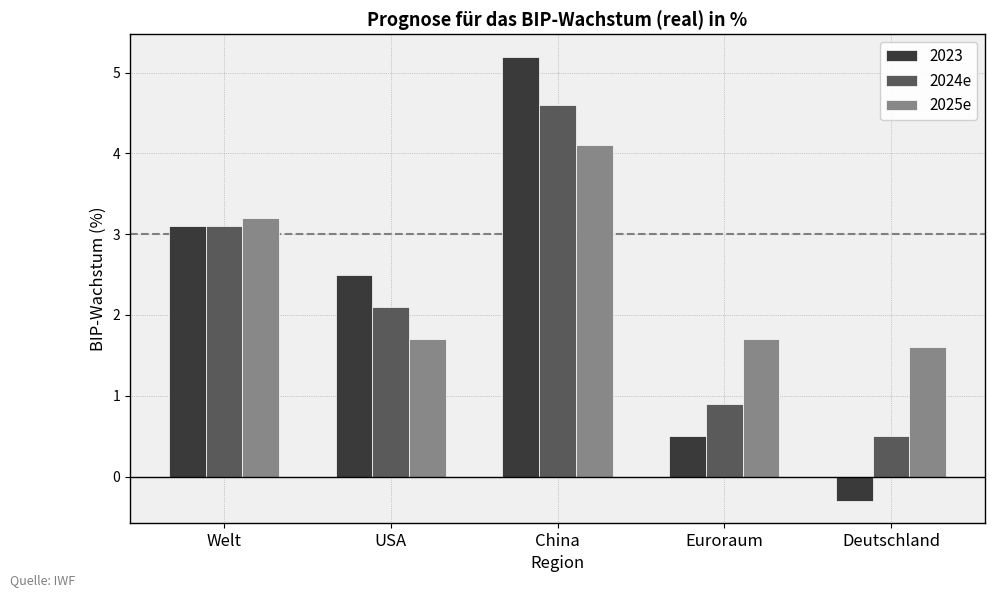

Between USA and Deutschland, which series saw the biggest shift?

2023